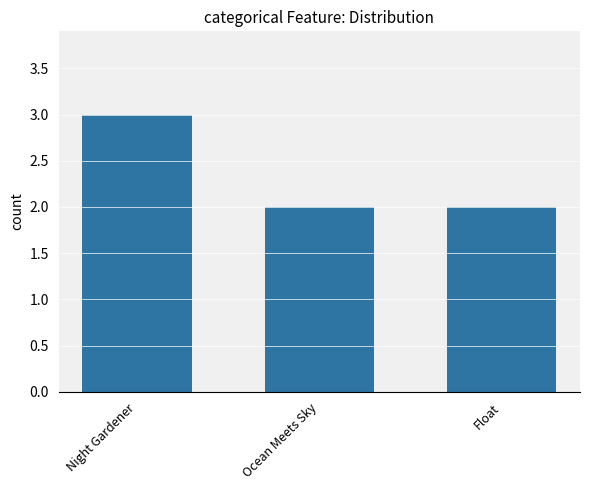

What is the label of the 1st bar from the left?

Night Gardener